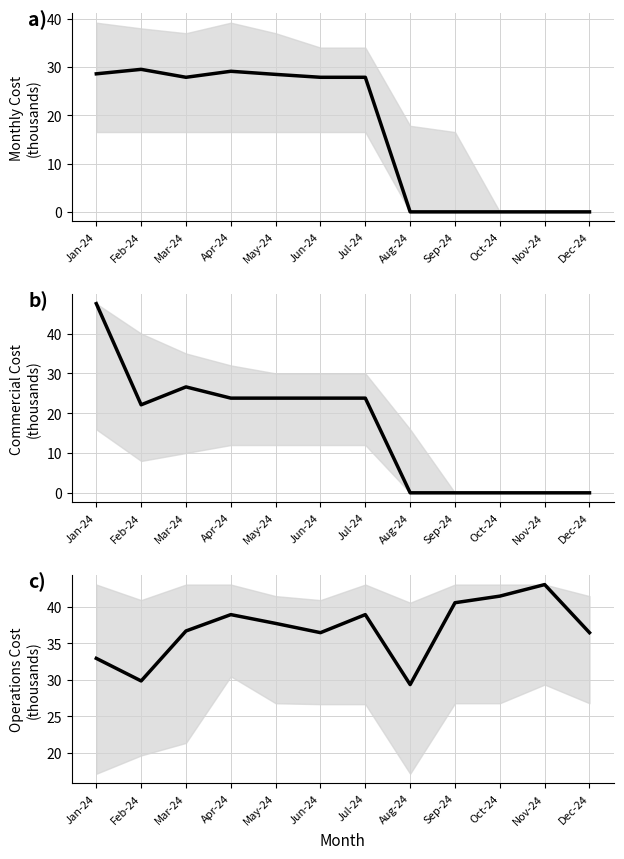

What position from the right is Oct-24?

3